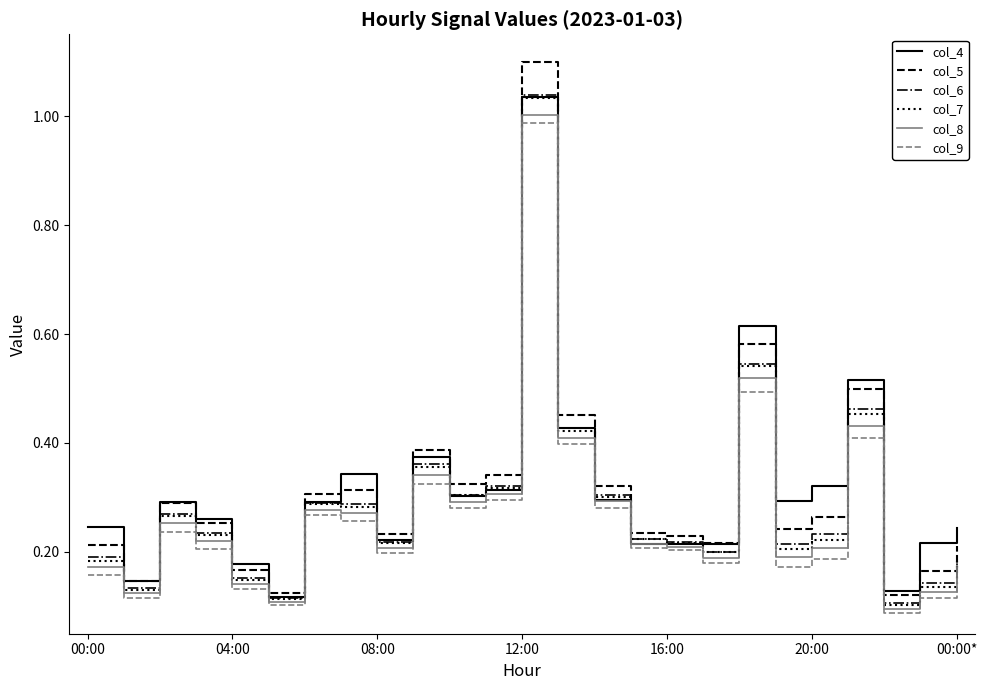

Which series has the largest range (max minus min)?

col_5